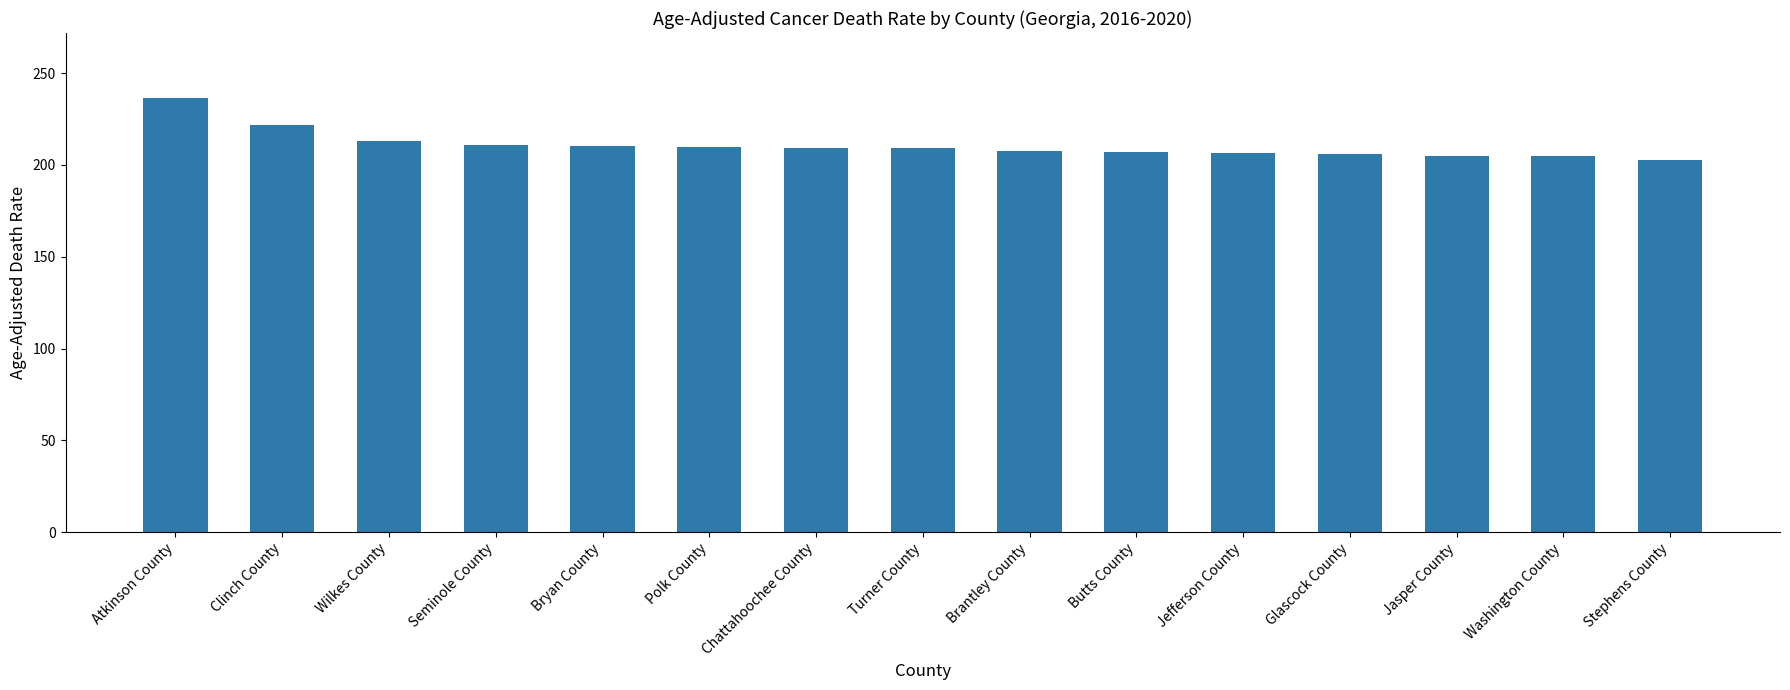

What is the ratio of the value at Chattahoochee County to the value at Bryan County?

1.0